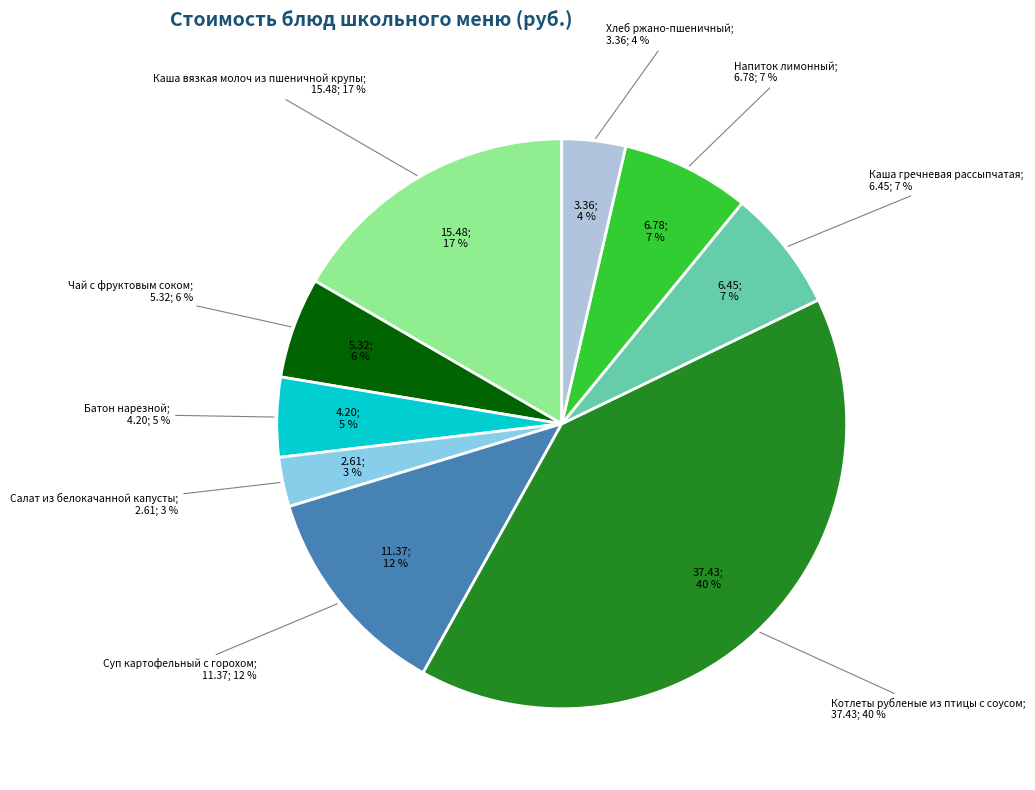

To the nearest percent, what percentage of the pie is Каша гречневая рассыпчатая?

7%